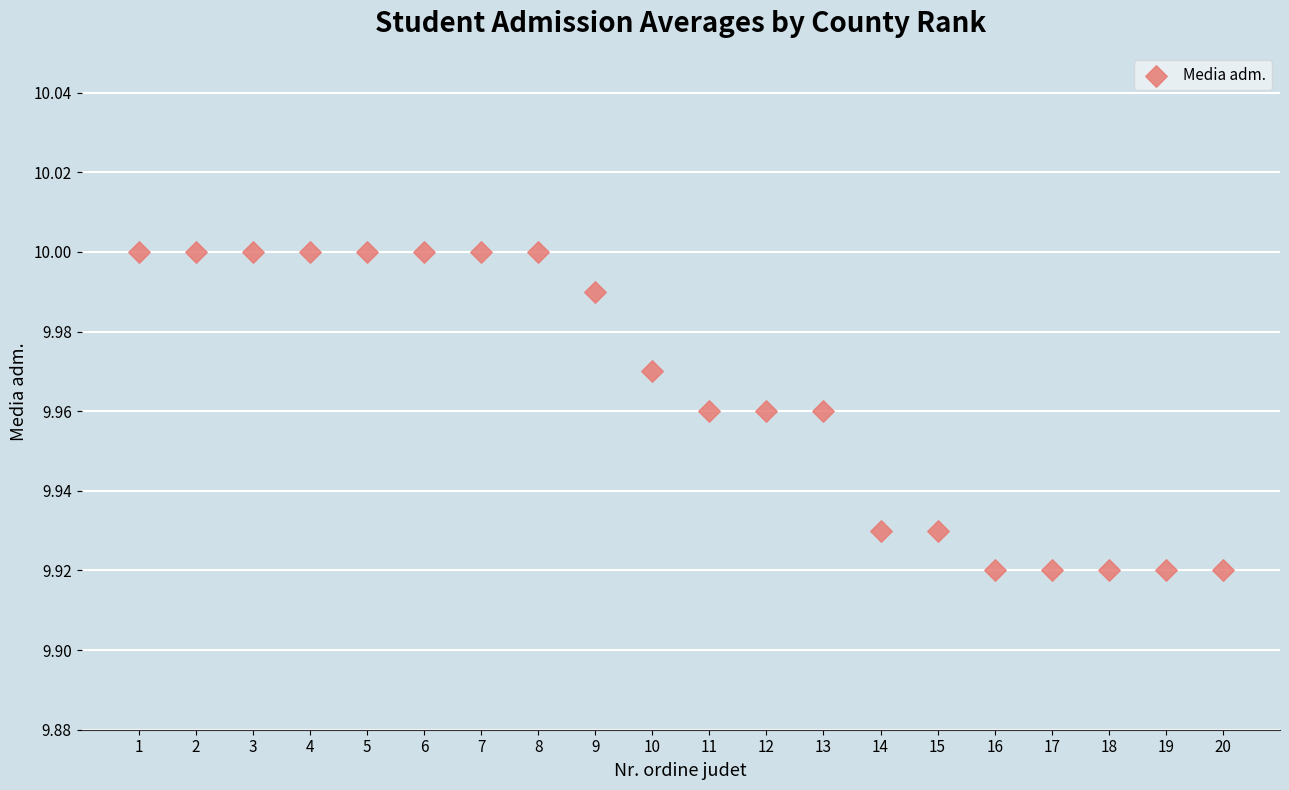

What is the range of X values (max minus min)?

19.0